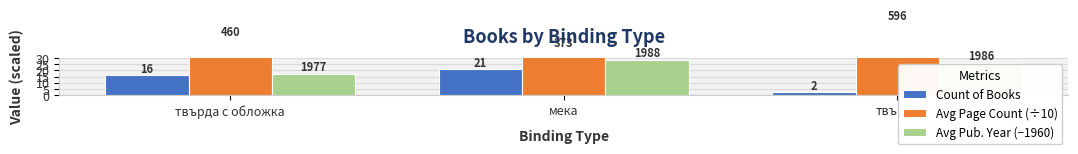

Which category has the highest value in the Avg Pub. Year (−1960) series?

мека